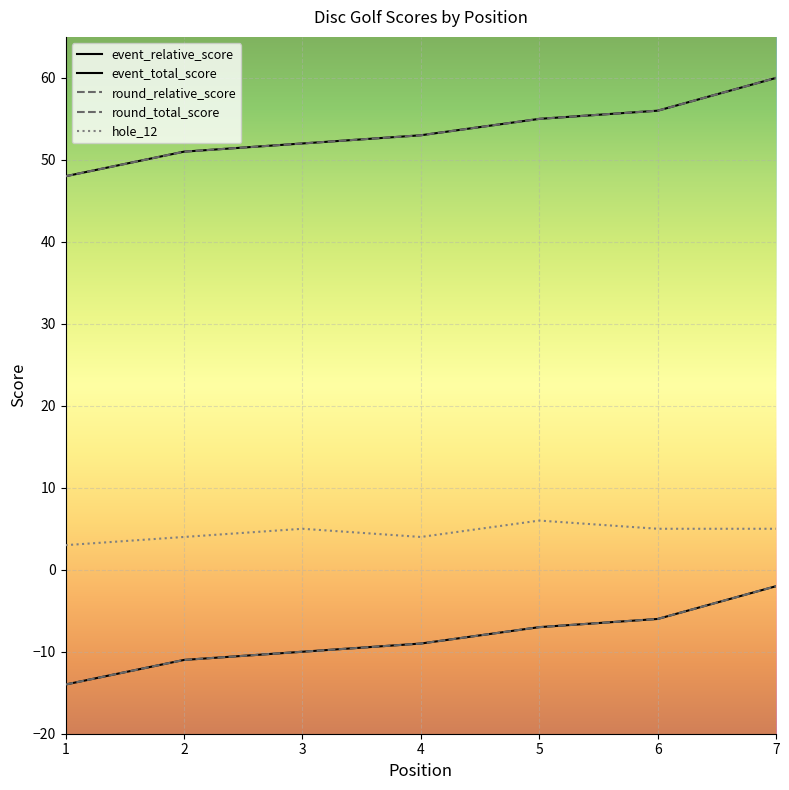

True or false: event_relative_score has a value of 60 at 7.

True